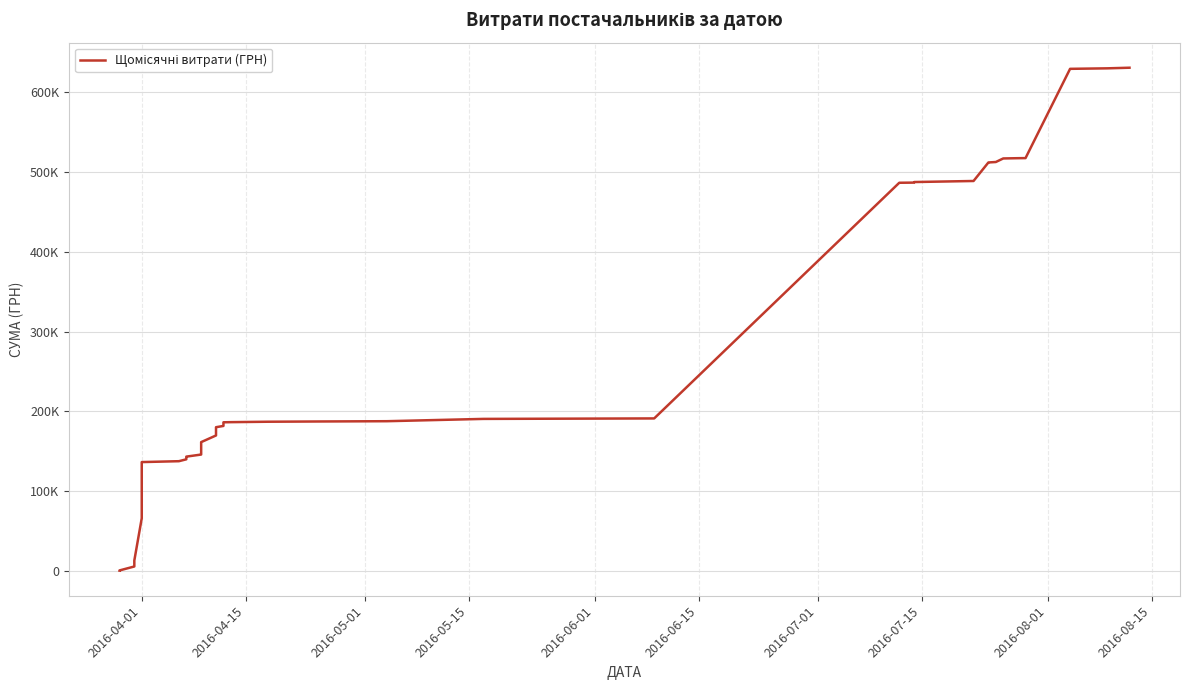

Reading left to right, list all the values displayed in this chart.

97.8	197.8	295.7	5255.9	8891.3	12746.9	65775.7	126340.3	136238.7	137350.3	139704.3	142311.3	143085.7	145685.7	146318.9	155554.1	161274.2	169634.6	179990.5	181582.9	186156.7	186330.6	186858.4	187181.6	187521.0	190407.0	191007.0	486645.6	486846.4	487554.8	488876.1	512104.1	512115.3	512689.9	517149.9	517481.5	517579.4	629569.8	630202.9	630977.9